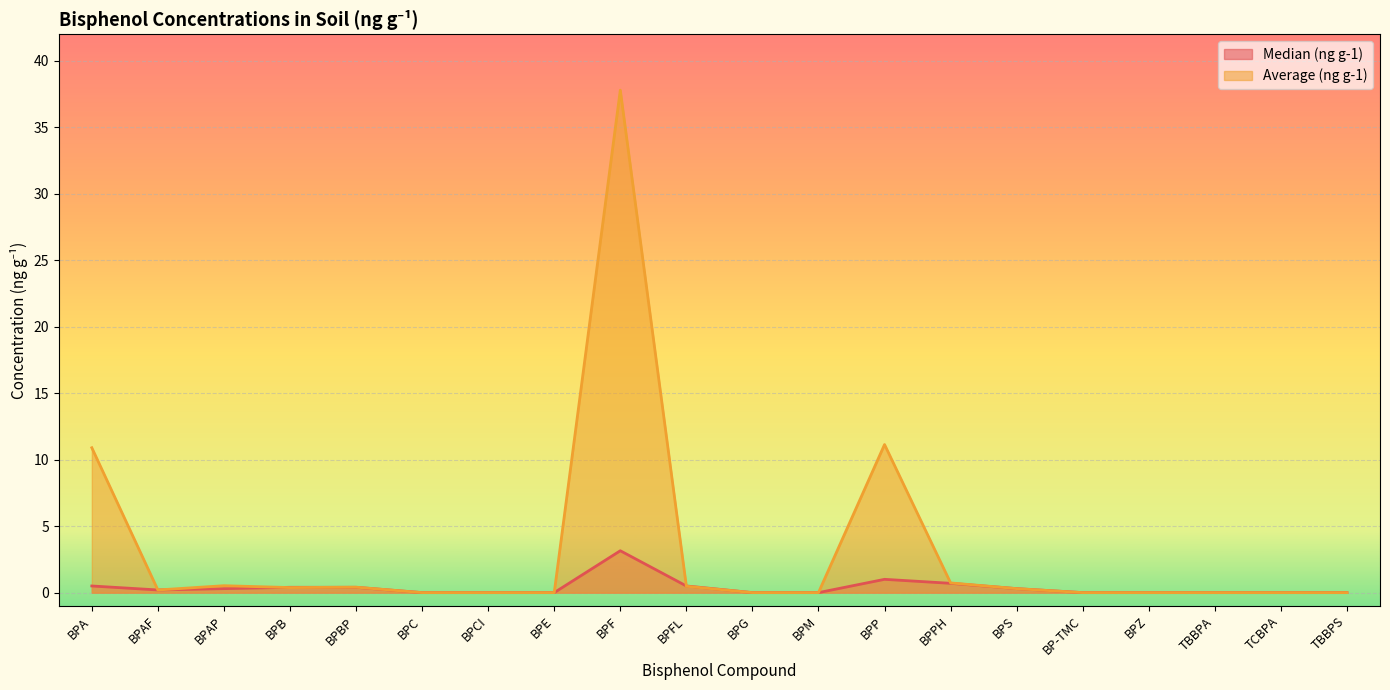

What is the label of the 6th point from the right?

BPS